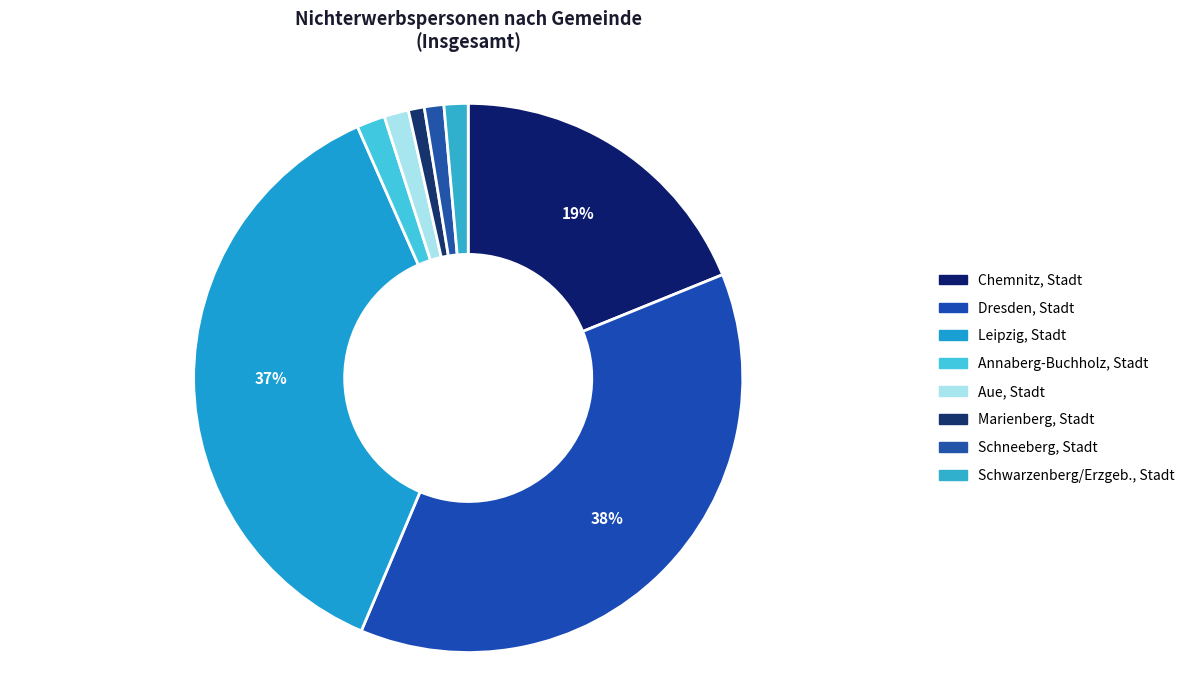

Is it true that Leipzig, Stadt is 37% of the pie?

True